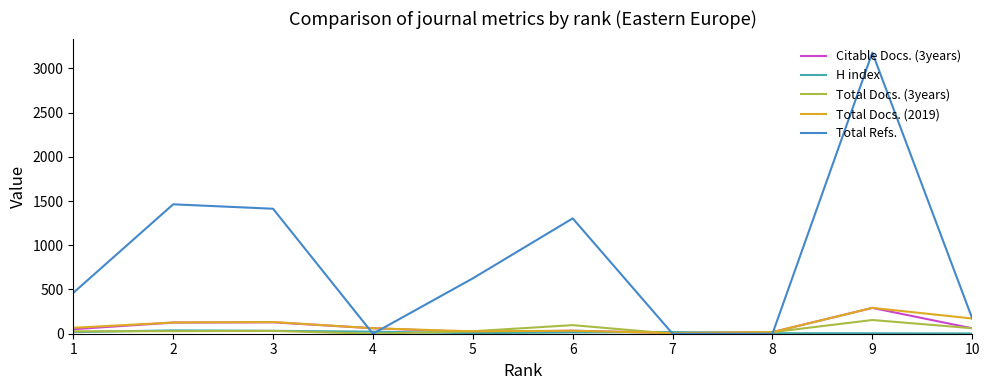

What is the greatest value displayed?

3178